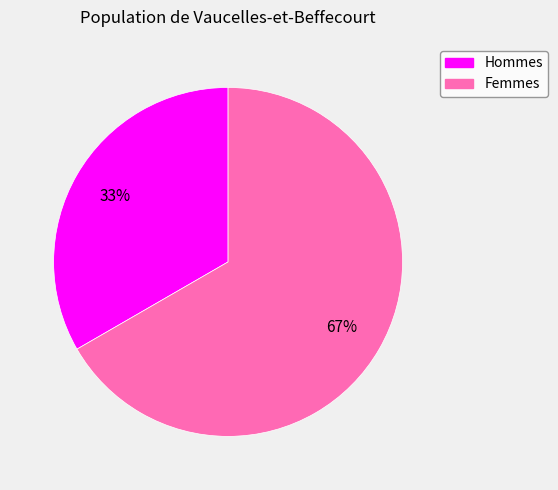

Is there a majority slice in this chart?

Yes